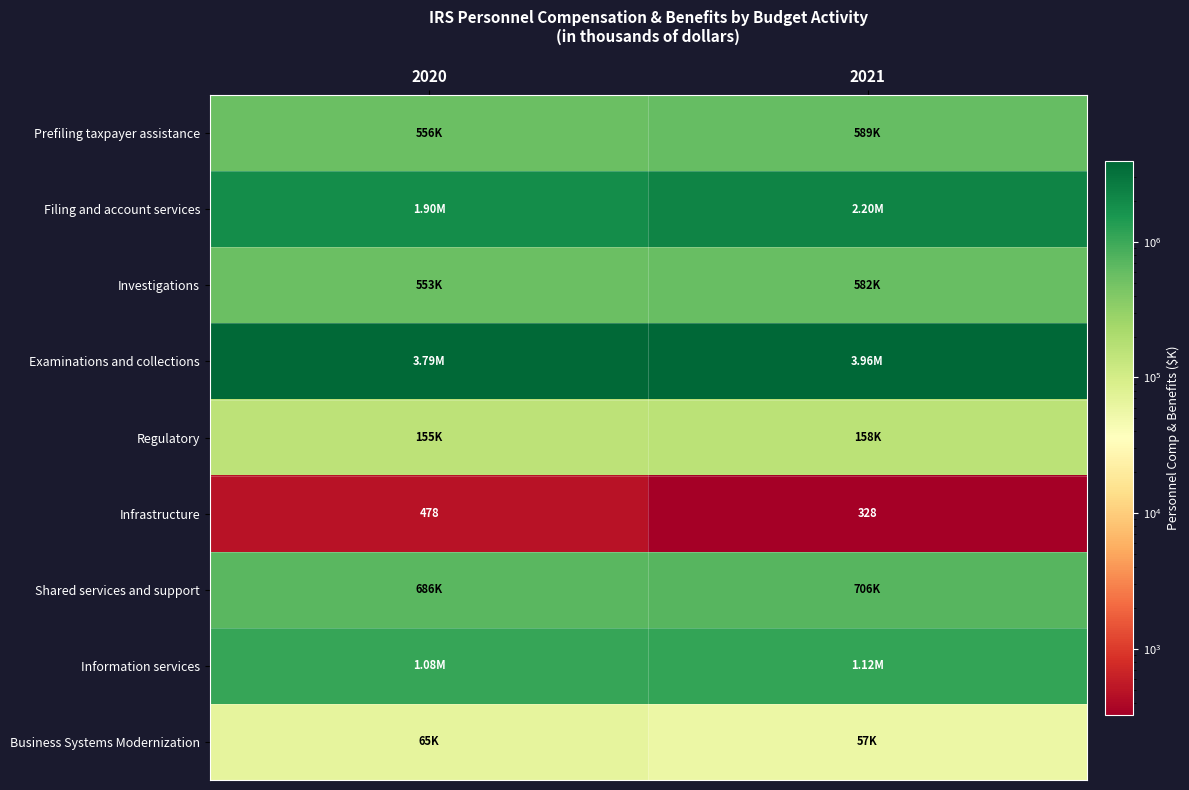

Is it true that Prefiling taxpayer assistance equals 267831 at 2020?

False